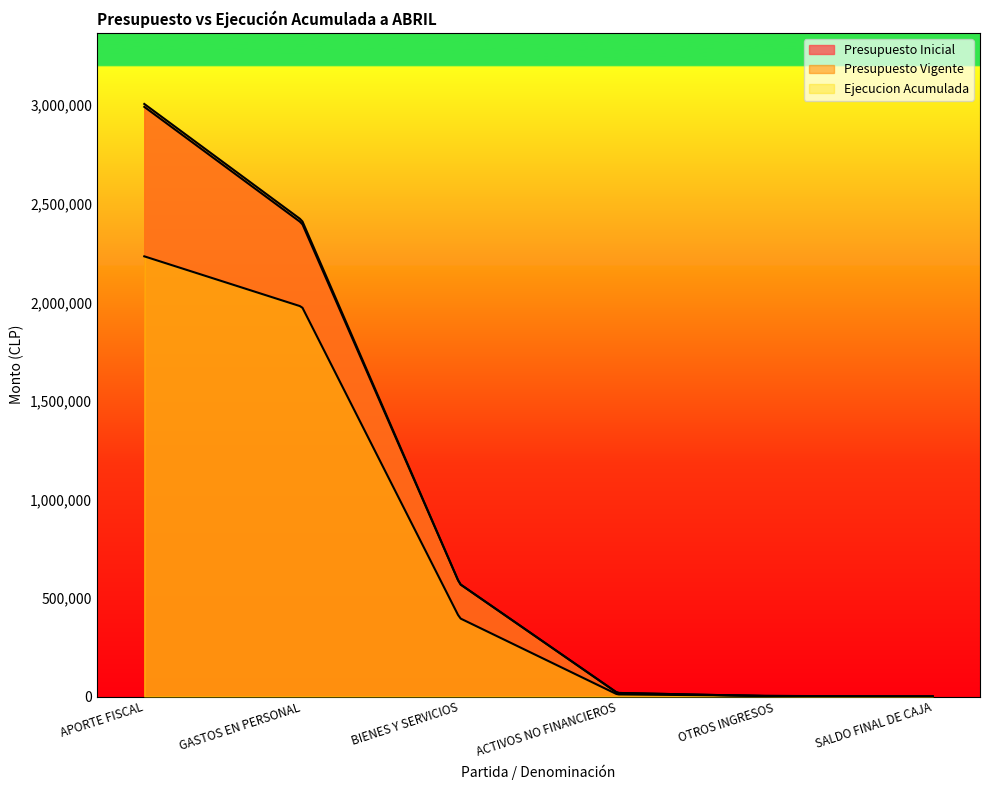

After their last crossing, which series has the higher values: Presupuesto Vigente or Ejecucion Acumulada?

Presupuesto Vigente